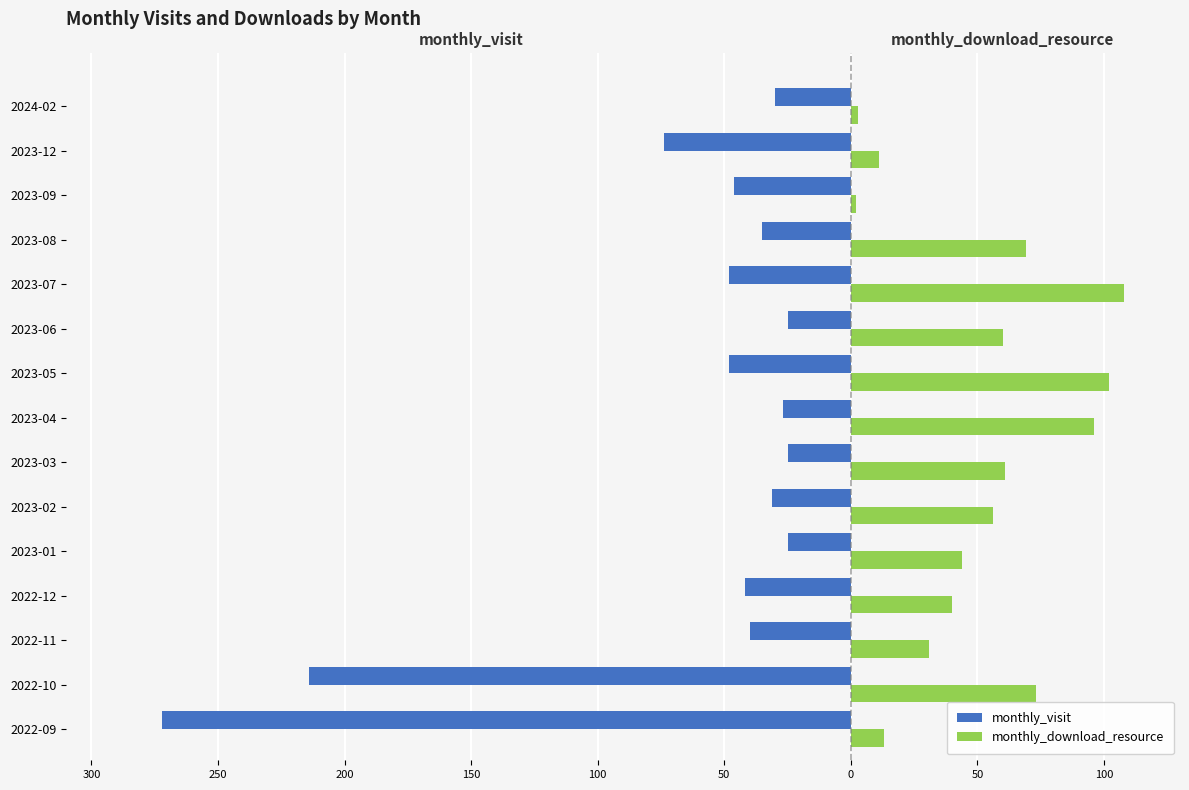

What are all the series names shown in the legend?

monthly_visit, monthly_download_resource